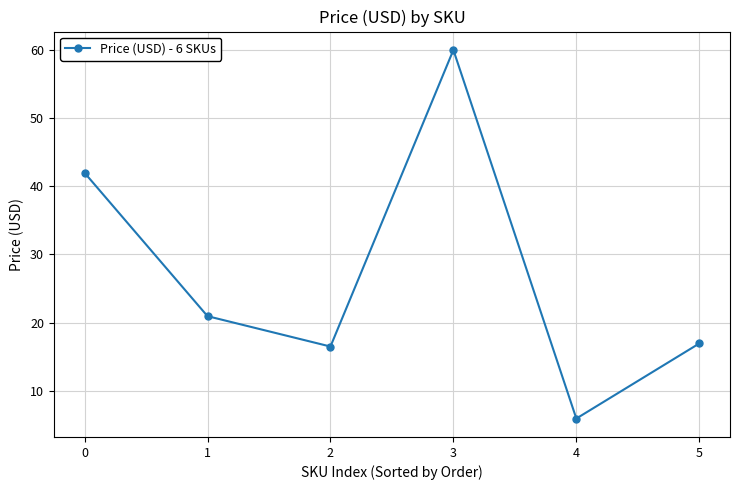

Where is the first local maximum?

3